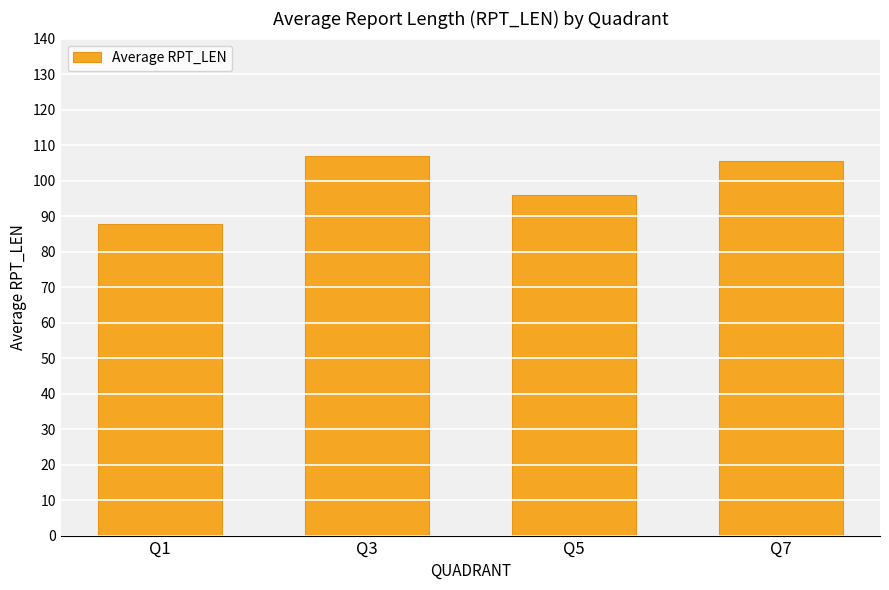

True or false: the data shows 96.0 at Q5.

True